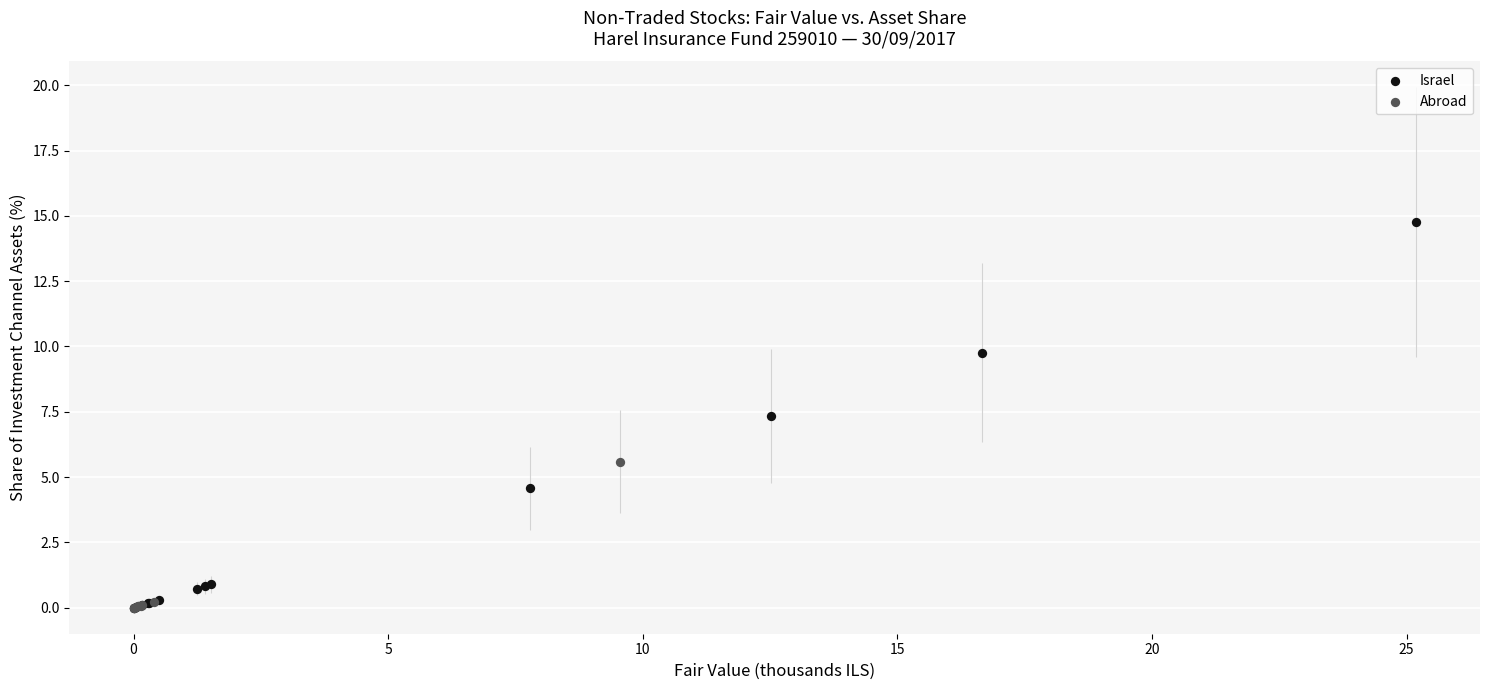

Which series has the widest spread of Y values?

Israel